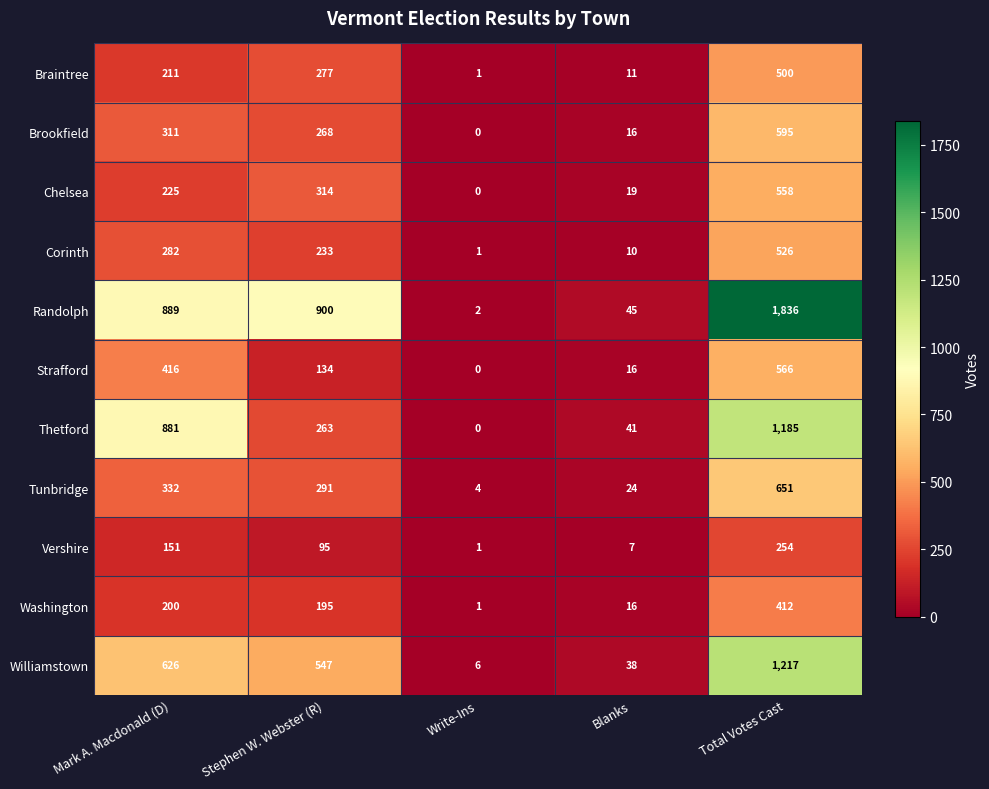

The Williamstown series shows 6 at Write-Ins. True or false?

True